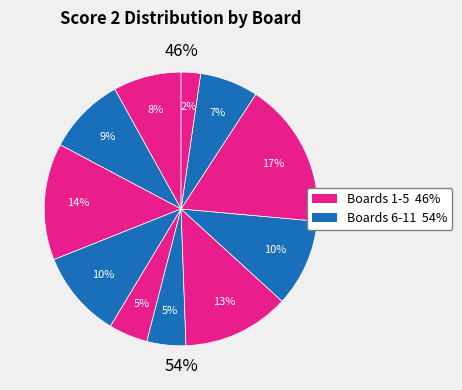

What is the ratio of the value at Board 1 to the value at Board 8?

0.8